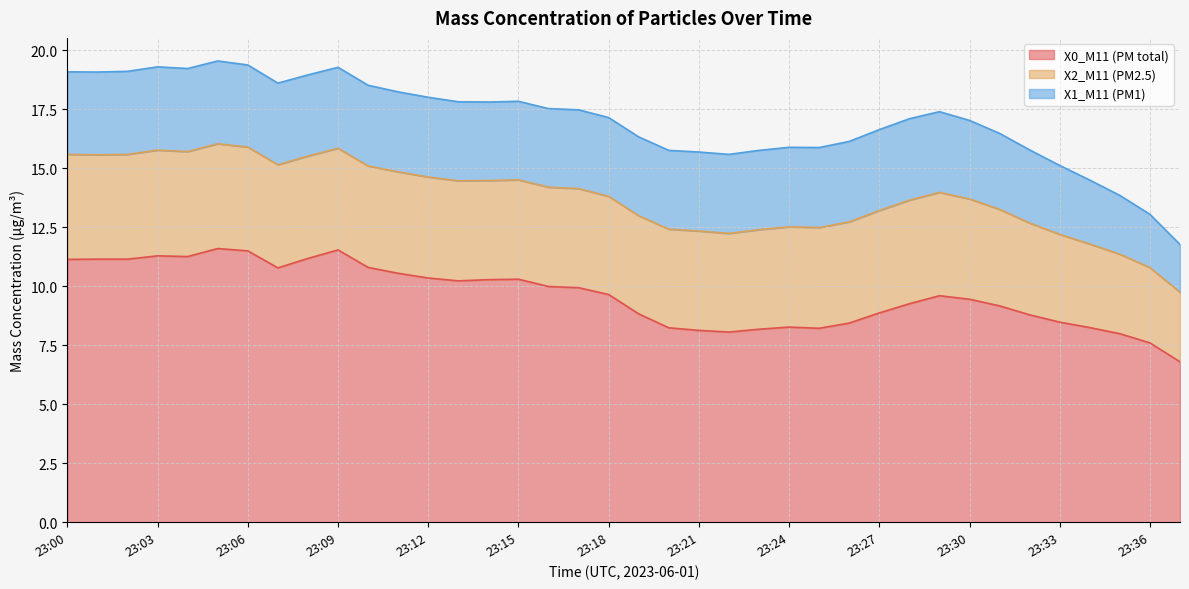

True or false: X2_M11 (PM2.5) and X1_M11 (PM1) cross at least once.

False